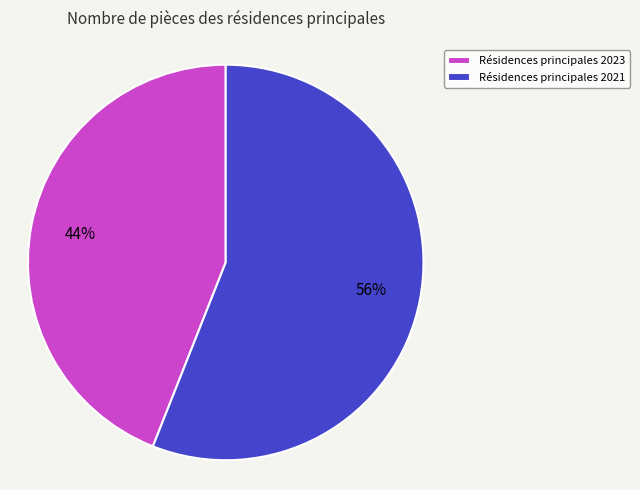

Combined, do Résidences principales 2023 and Résidences principales 2021 account for over 50%?

Yes